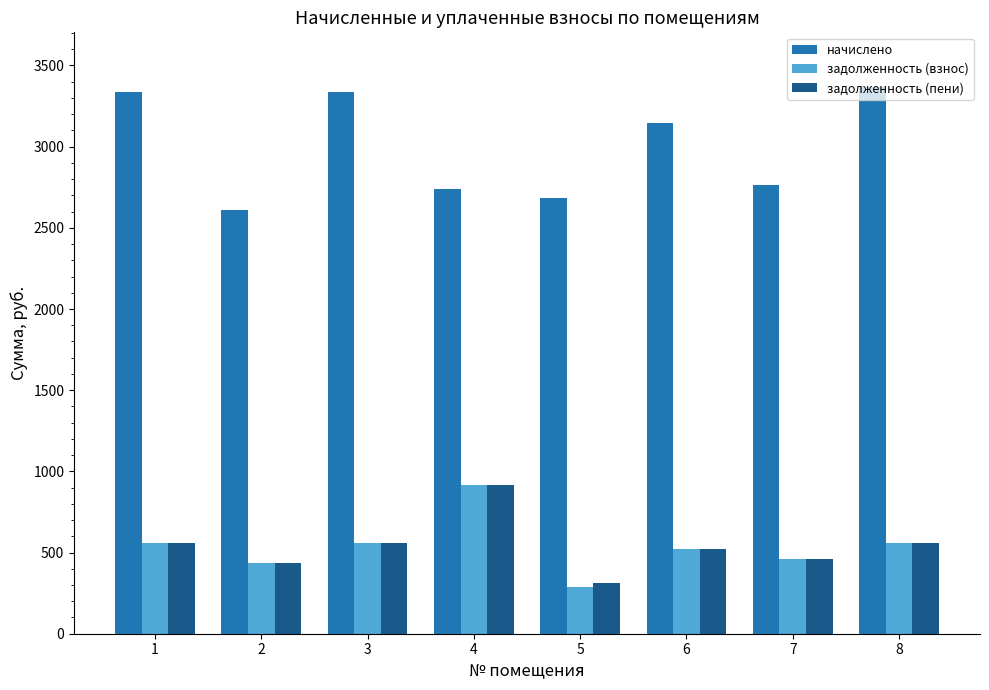

How many data points in начислено are above 3145?

4